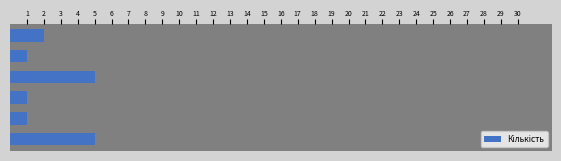

Does the chart contain any negative values?

No